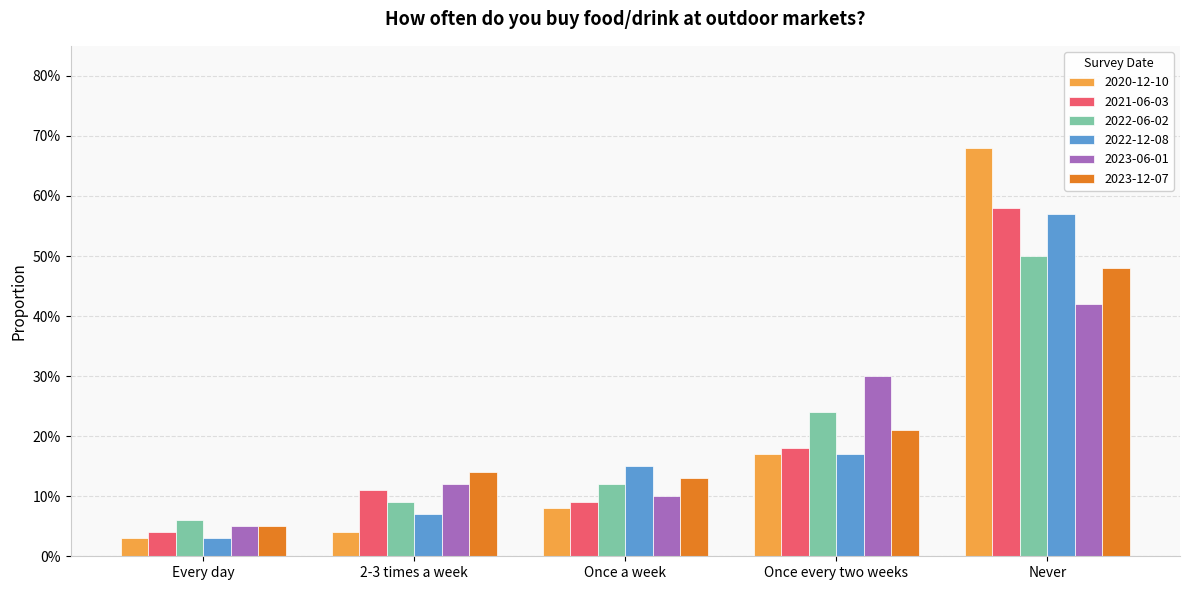

What is the maximum value shown in the chart?

0.7